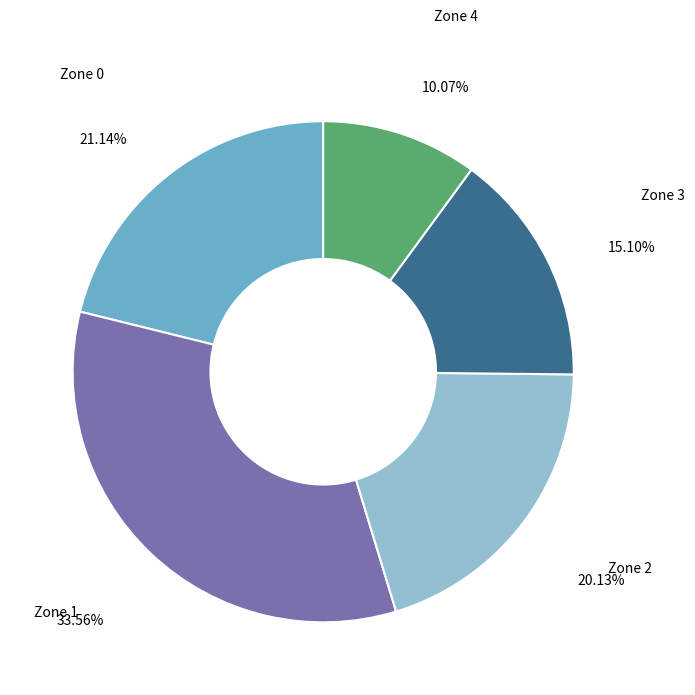

To the nearest percent, what is the combined percentage of Zone 4 and Zone 3?

25%